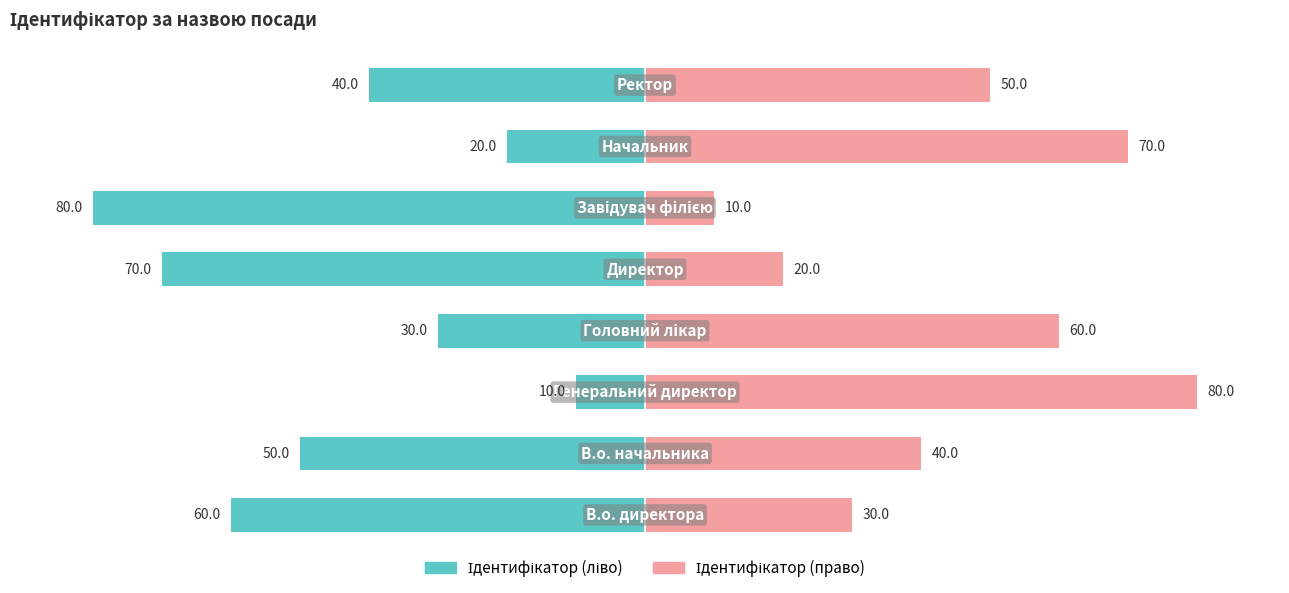

What is the value of the Ідентифікатор (право) bar at the 8th from the left?

50